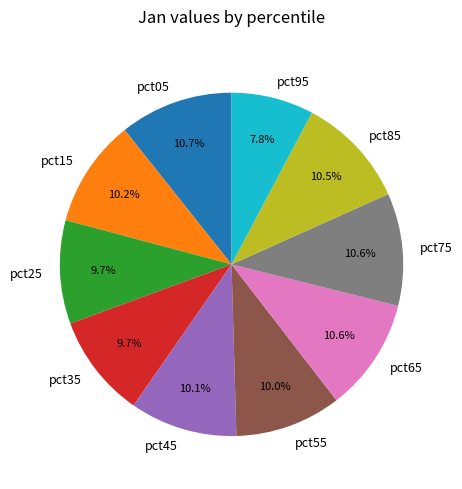

Which category has the smallest portion of the pie?

pct95